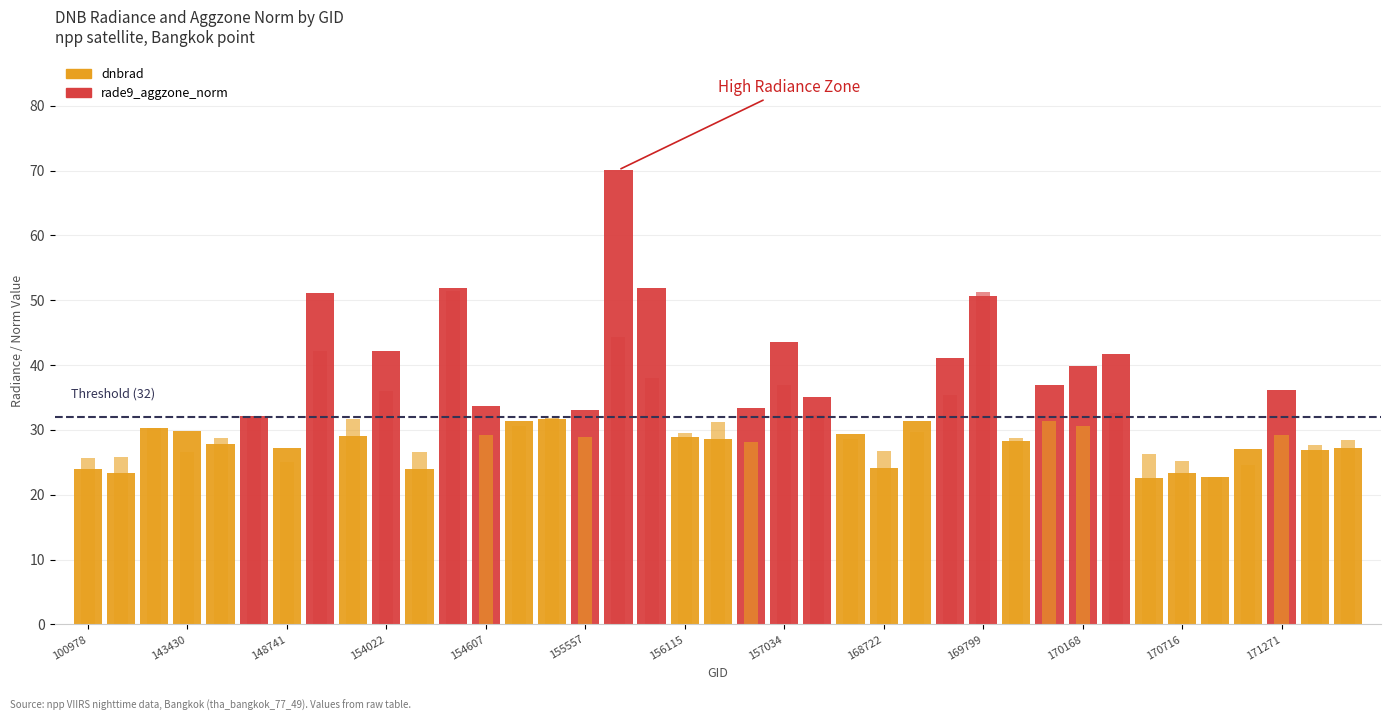

Does the chart contain any negative values?

No